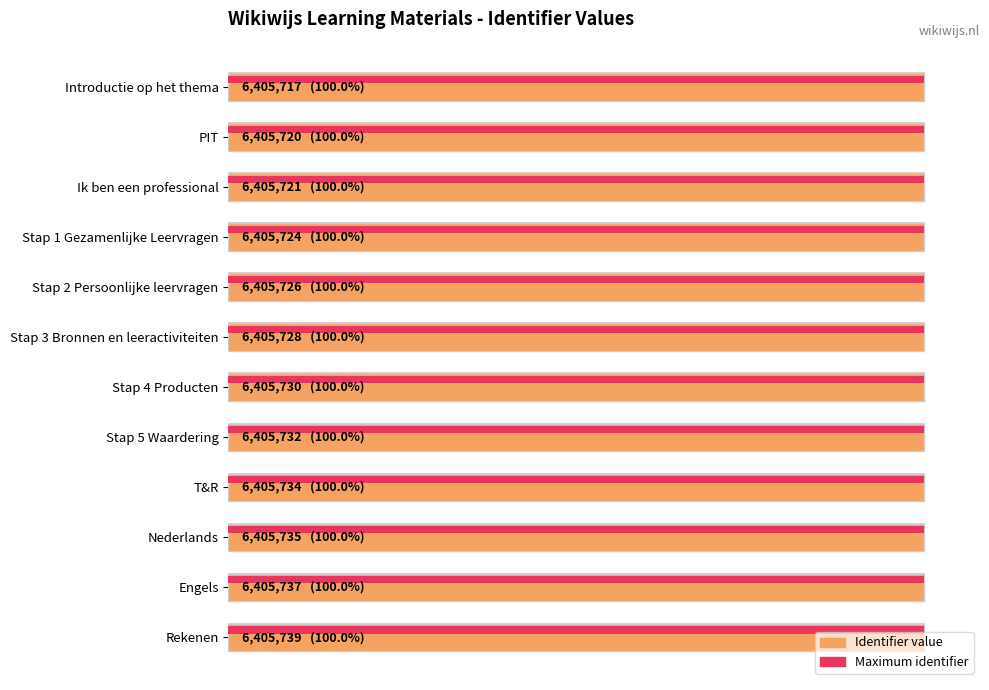

What value does the data have at Nederlands?

6405735